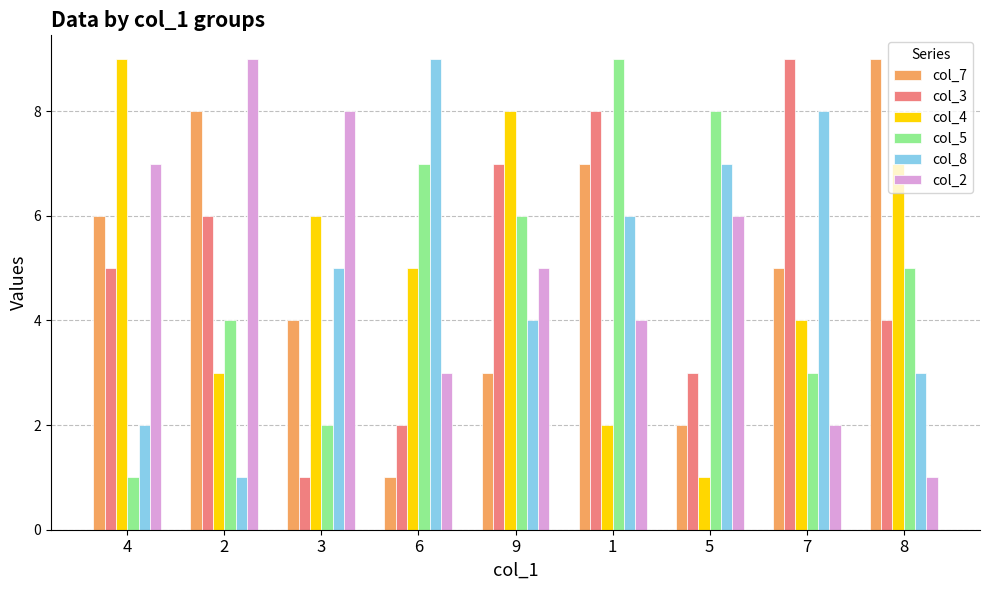

What is the total value across all series at 8?

29